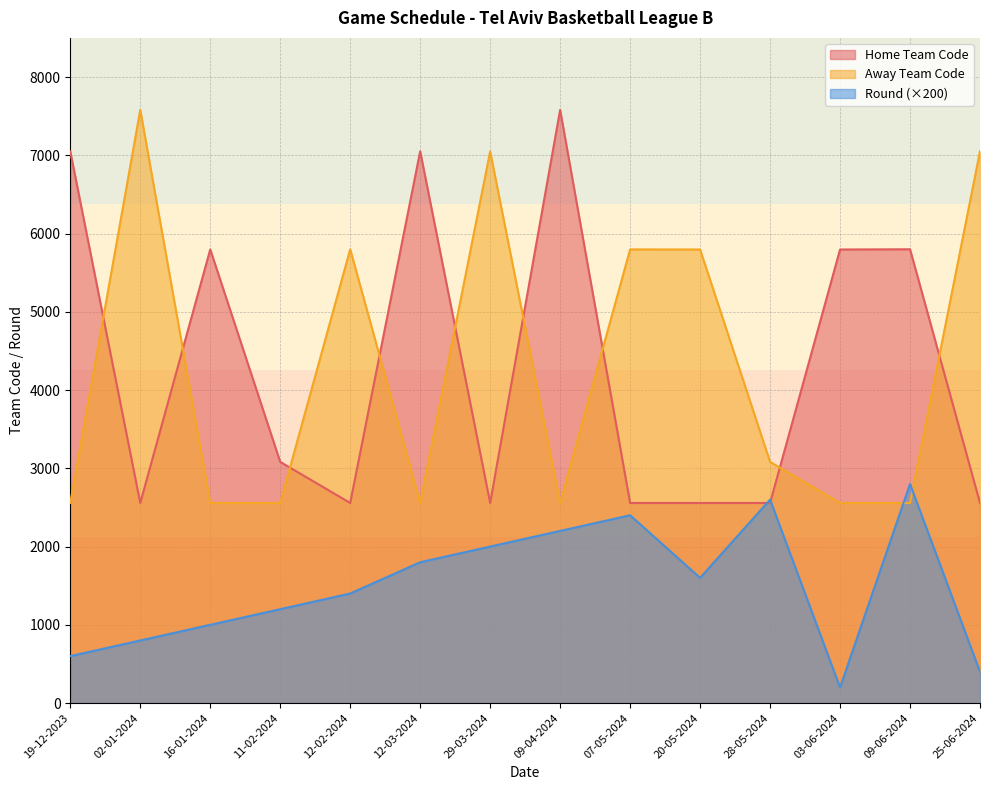

How many values in the Round series exceed 1600?

6